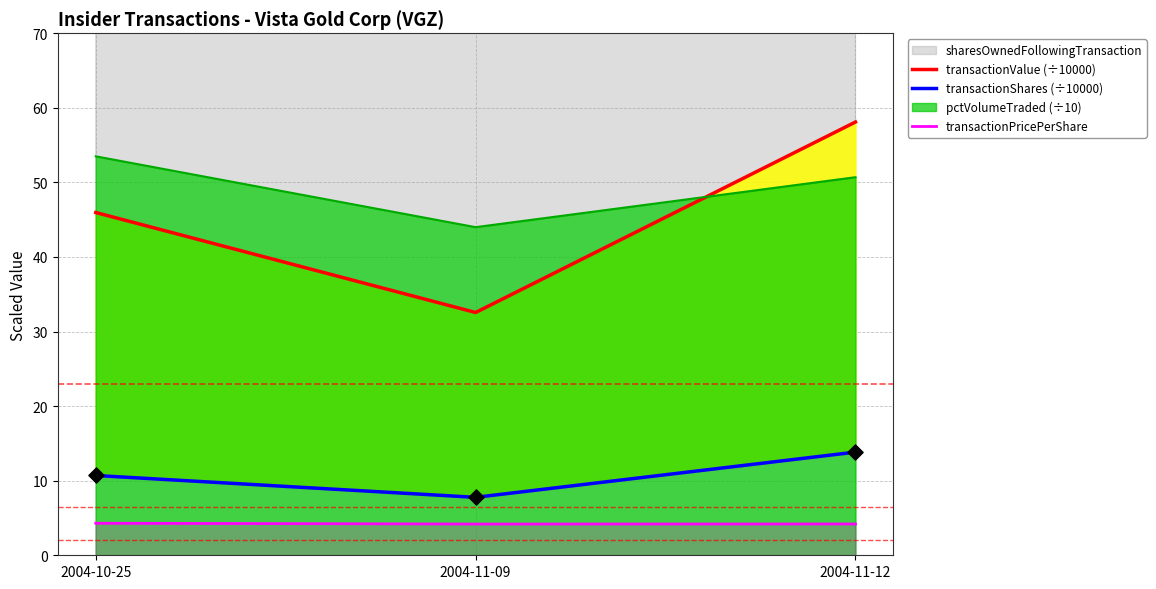

At which category is the sum across all series the highest?

2004-11-12